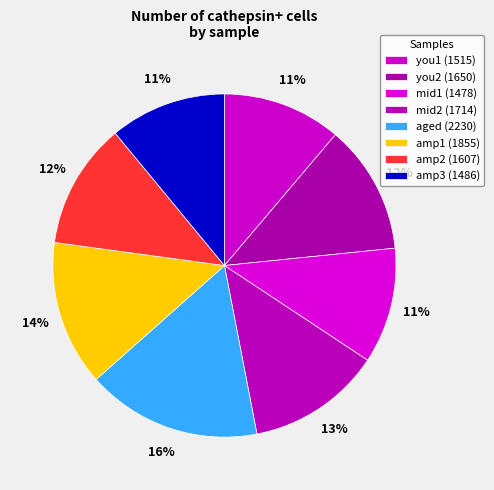

Combined, do mid2 and aged account for over 50%?

No